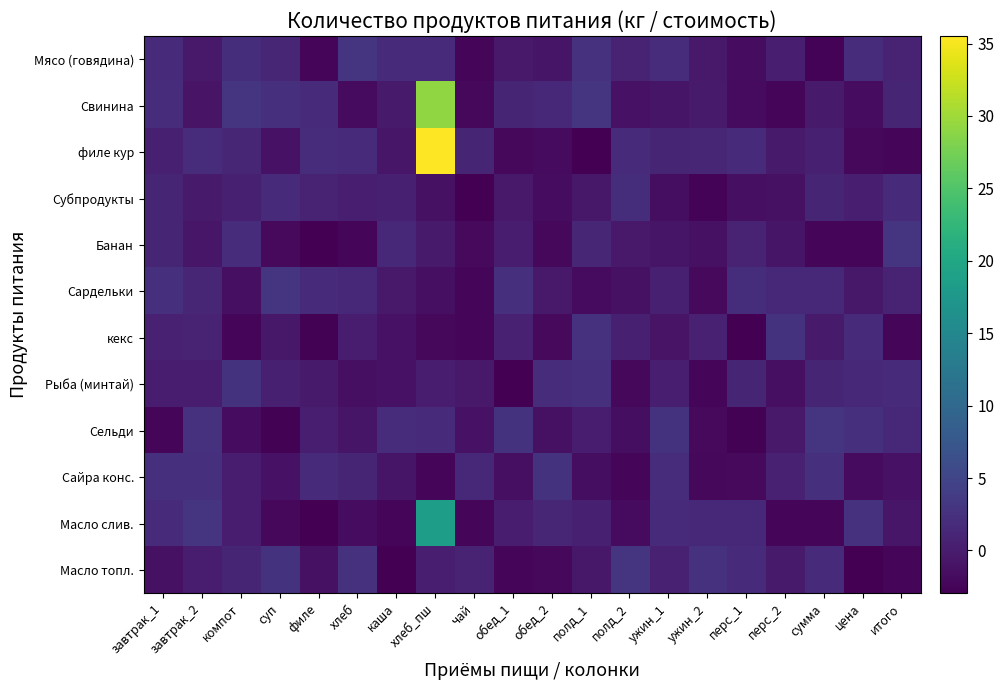

At завтрак_2, list the series in order from largest to smallest.

Масло слив., Сельди, Сайра конс., филе кур, Сардельки, кекс, Рыба (минтай), Масло топл., Субпродукты, Мясо (говядина), Банан, Свинина